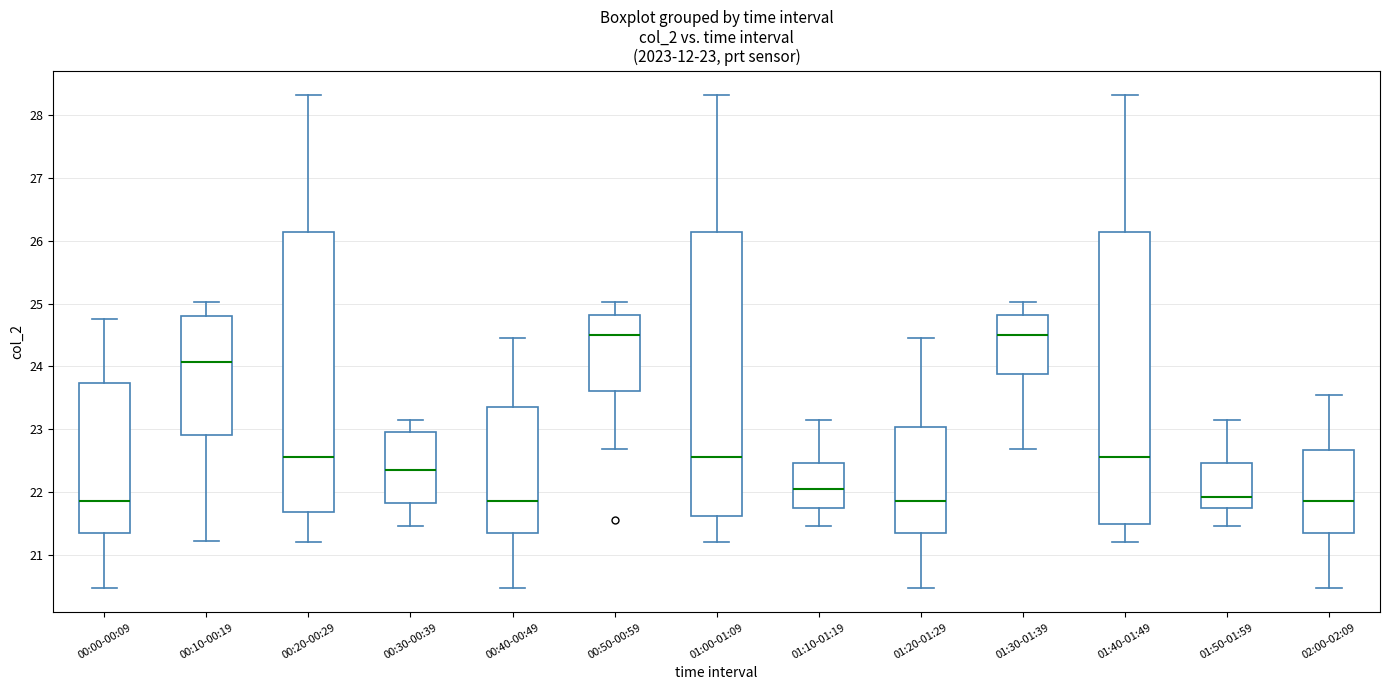

Comparing the boxes themselves (not the whiskers), which one is the tallest?

01:40-01:49